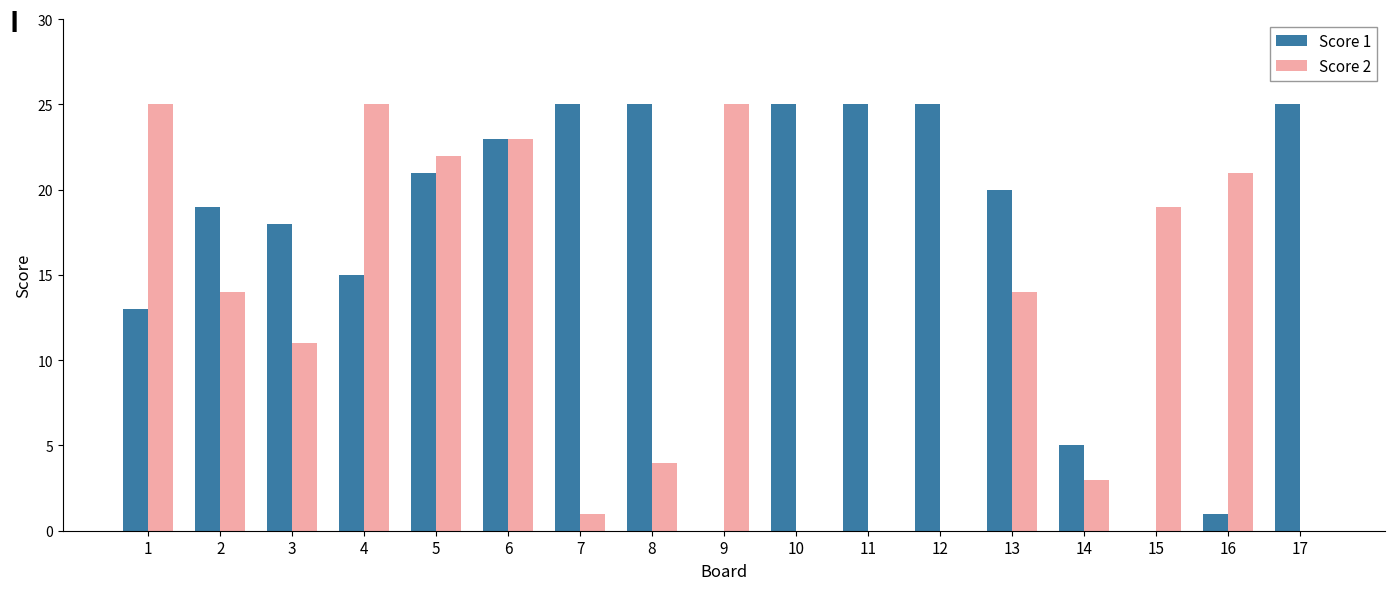

Which series has the largest total across all categories?

Score 1